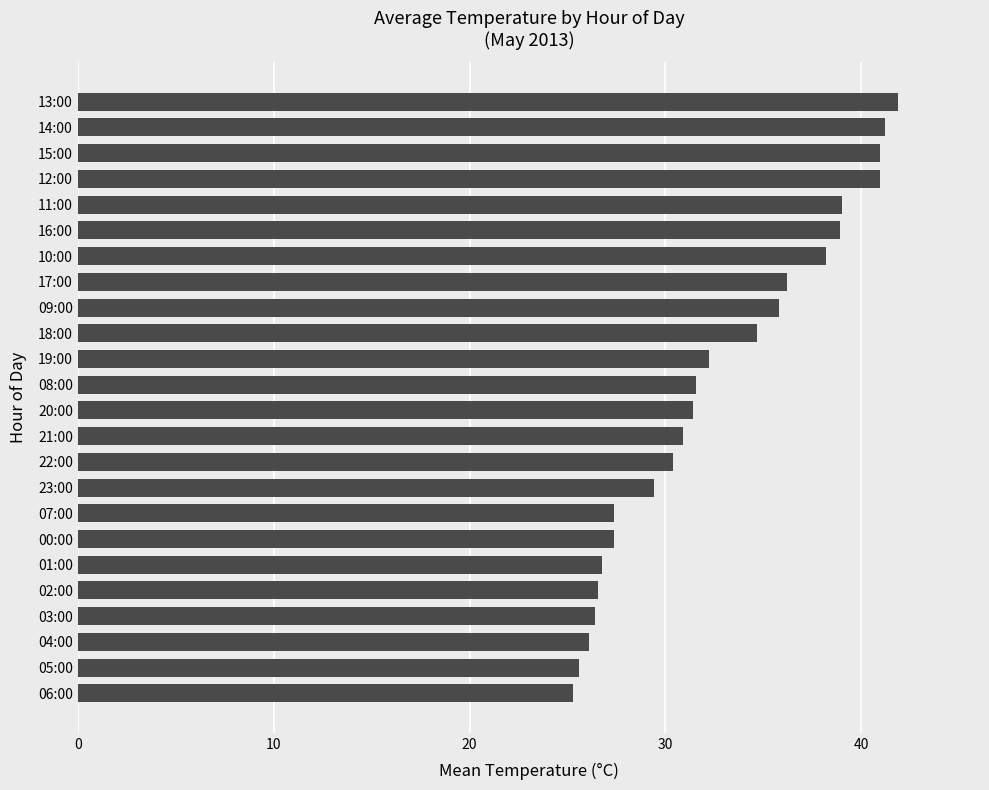

What is the greatest value displayed?

41.9